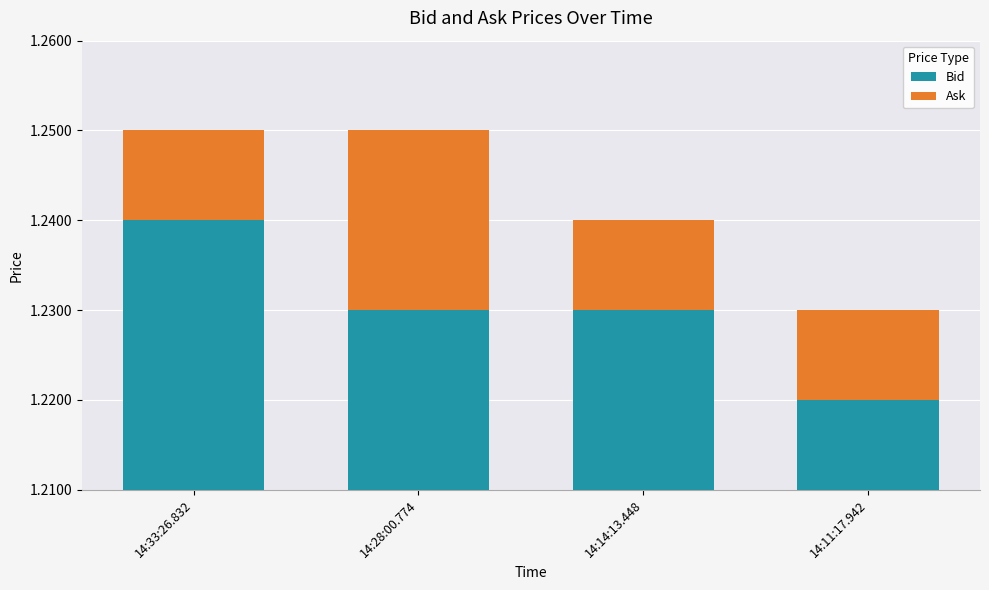

True or false: Ask has a value of 0.0 at 14:28:00.774.

False